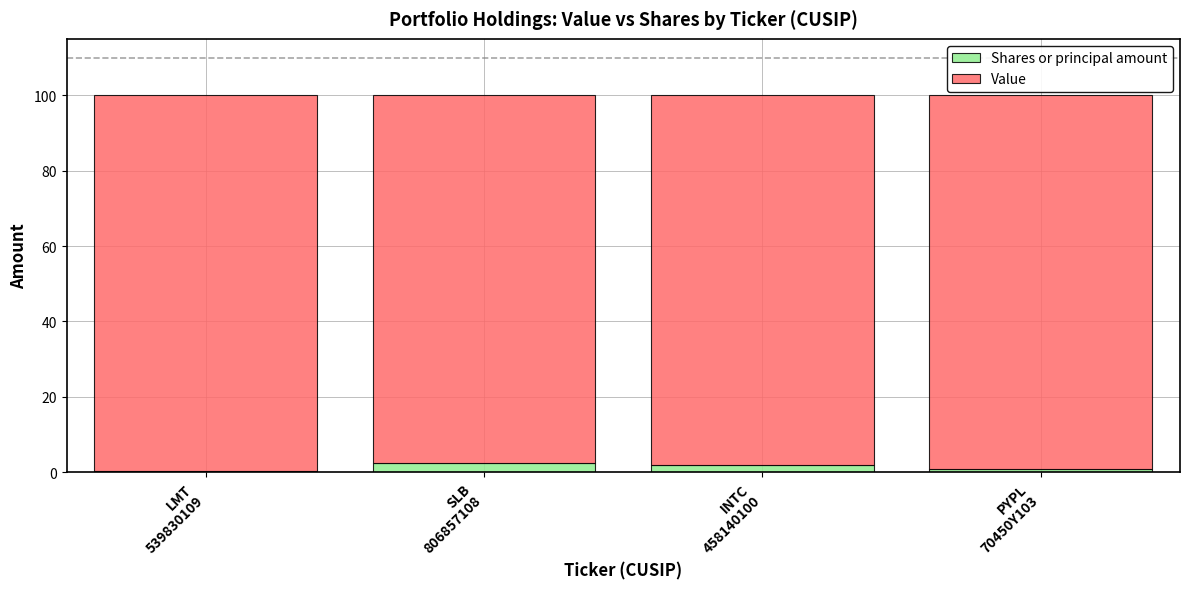

What are all the series names shown in the legend?

Shares or principal amount, Value